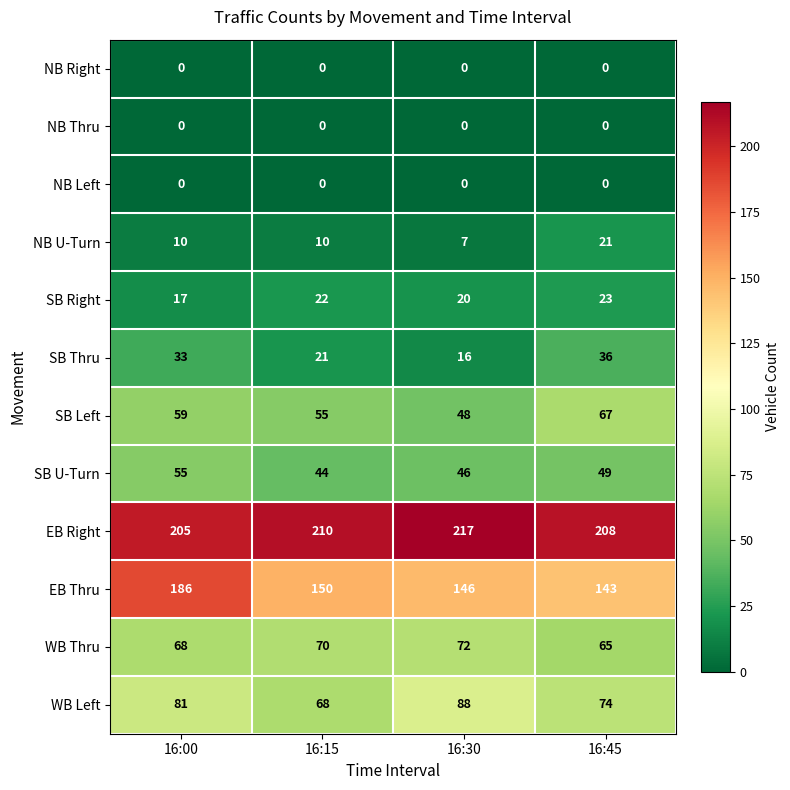

Rank the categories by EB Right value from highest to lowest.

16:30, 16:15, 16:45, 16:00